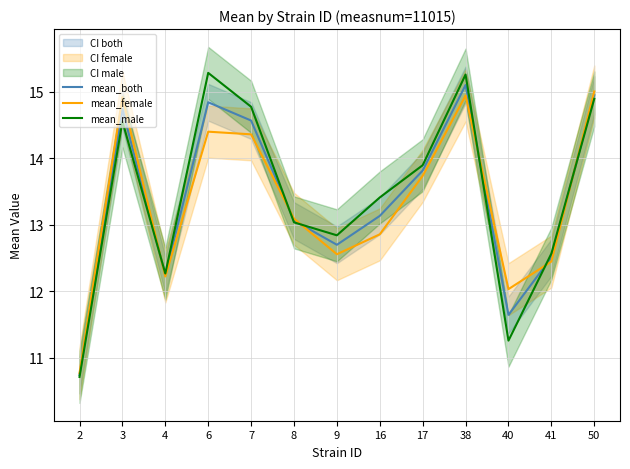

At how many categories does at least one series exceed 13?

8